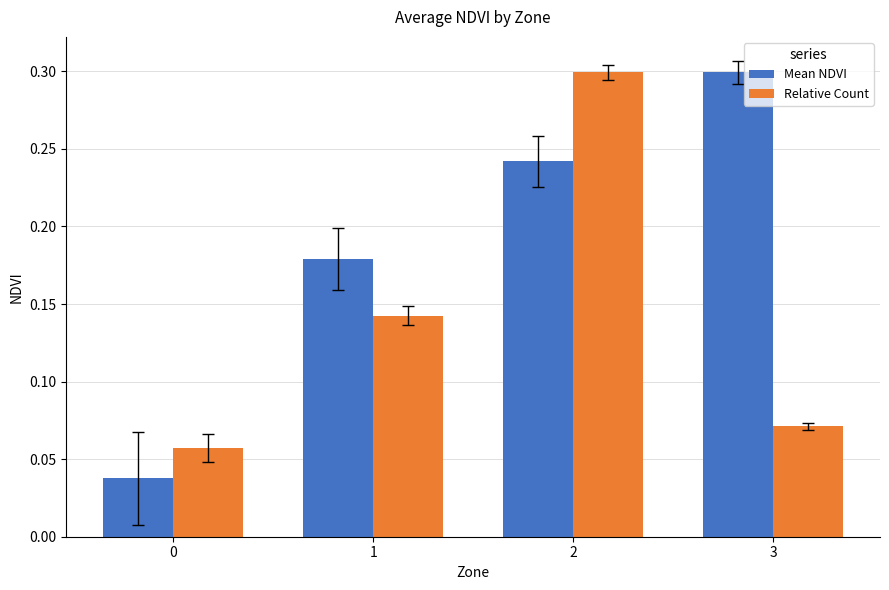

Which series has the largest total across all categories?

Mean NDVI